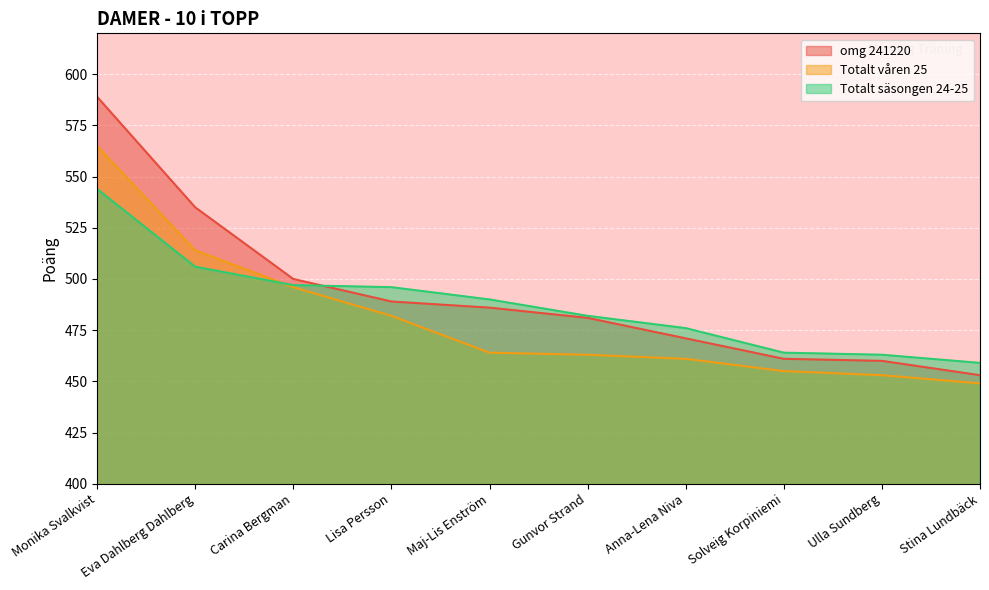

Reading left to right, list all the values displayed in this chart.

omg 241220: Monika Svalkvist=589	Eva Dahlberg Dahlberg=535	Carina Bergman=500	Lisa Persson=489	Maj-Lis Enström=486	Gunvor Strand=481	Anna-Lena Niva=471	Solveig Korpiniemi=461	Ulla Sundberg=460	Stina Lundbäck=453
Totalt våren 25: Monika Svalkvist=565	Eva Dahlberg Dahlberg=514	Carina Bergman=496	Lisa Persson=482	Maj-Lis Enström=464	Gunvor Strand=463	Anna-Lena Niva=461	Solveig Korpiniemi=455	Ulla Sundberg=453	Stina Lundbäck=449
Totalt säsongen 24-25: Monika Svalkvist=544	Eva Dahlberg Dahlberg=506	Carina Bergman=497	Lisa Persson=496	Maj-Lis Enström=490	Gunvor Strand=482	Anna-Lena Niva=476	Solveig Korpiniemi=464	Ulla Sundberg=463	Stina Lundbäck=459